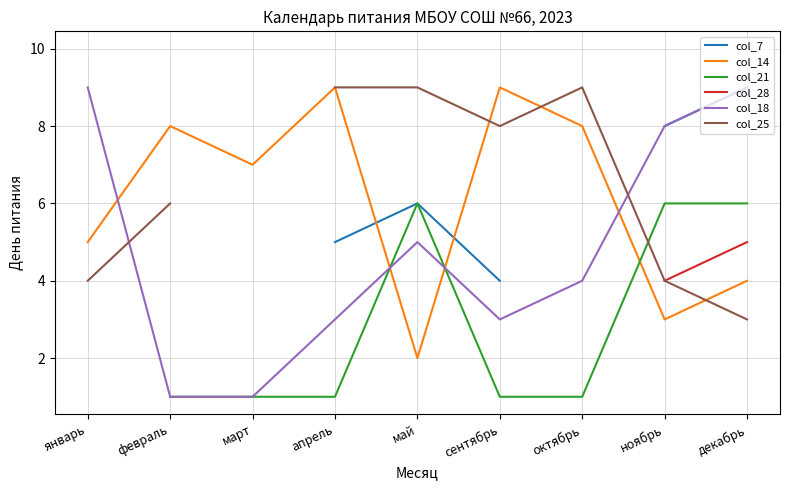

The value of col_14 at январь is 8.0. True or false?

False